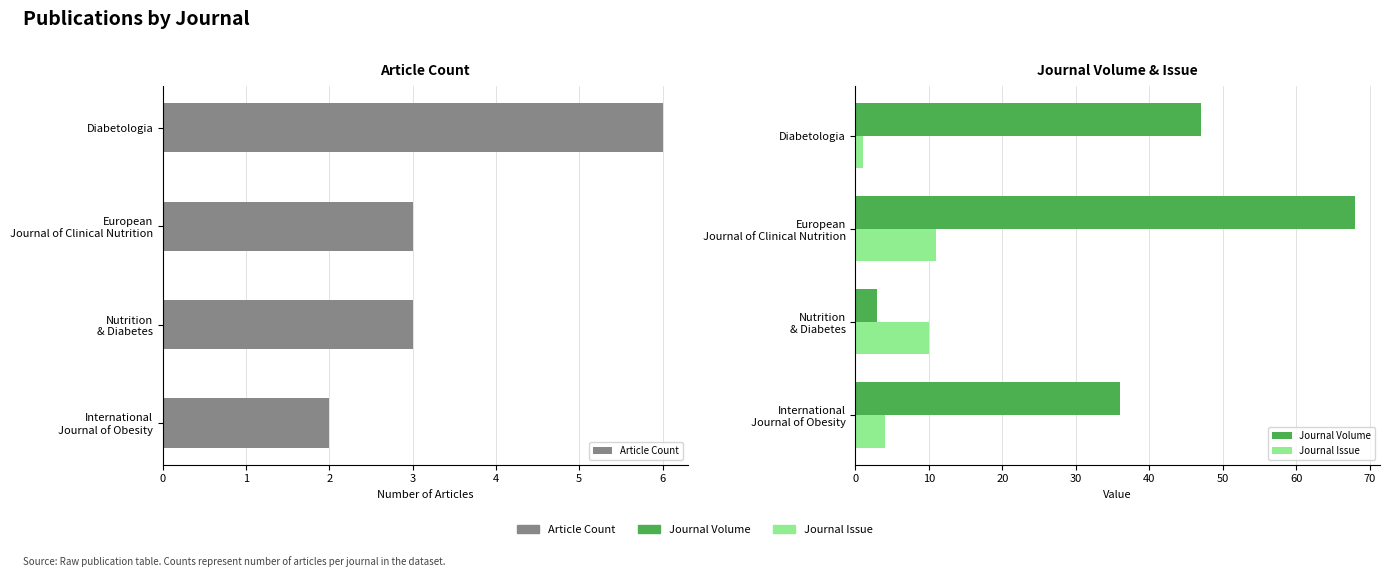

At European Journal of Clinical Nutrition, list the series in order from largest to smallest.

Journal Volume, Journal Issue, Article Count